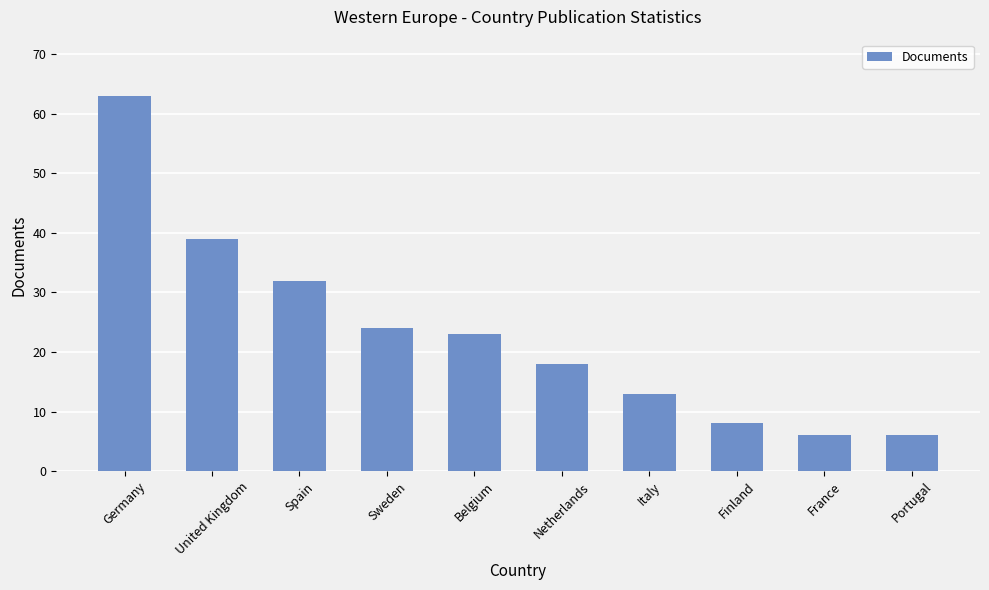

What is the label of the 6th bar from the right?

Belgium